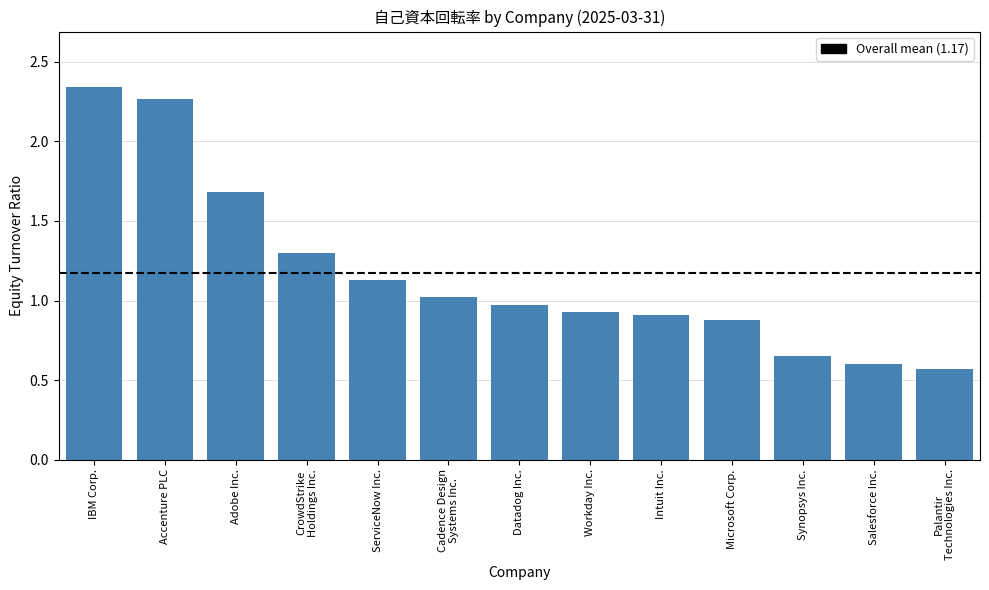

Which category has the highest value across all series?

IBM Corp.